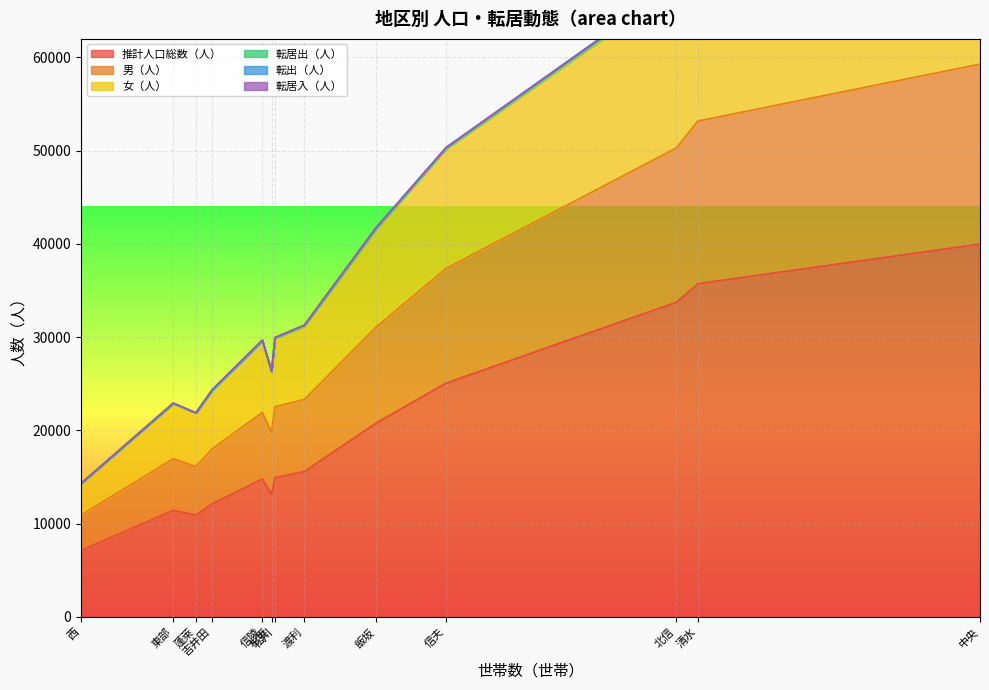

At which category does 転居出（人） reach its first local peak?

清水